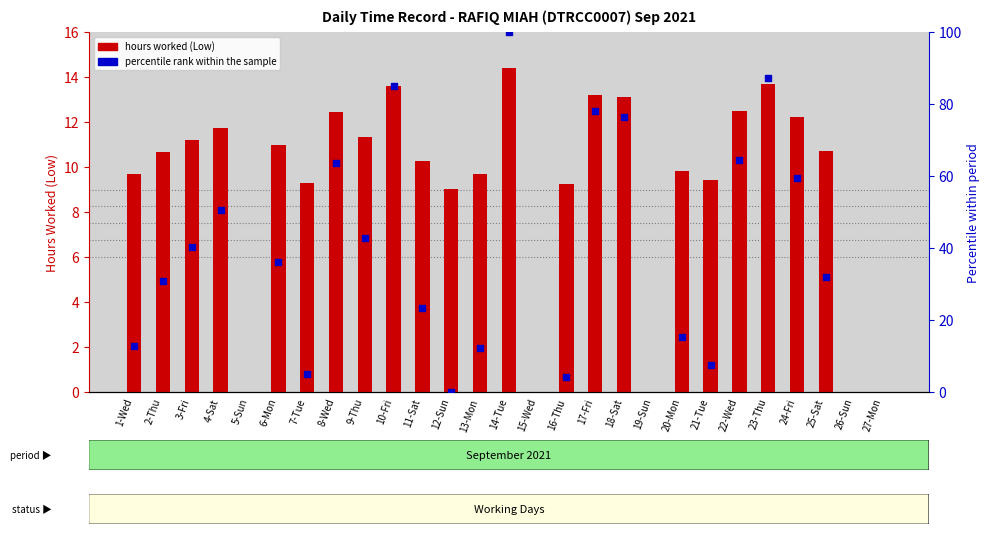

What is the change in value from 24-Fri to 27-Mon?

-12.2